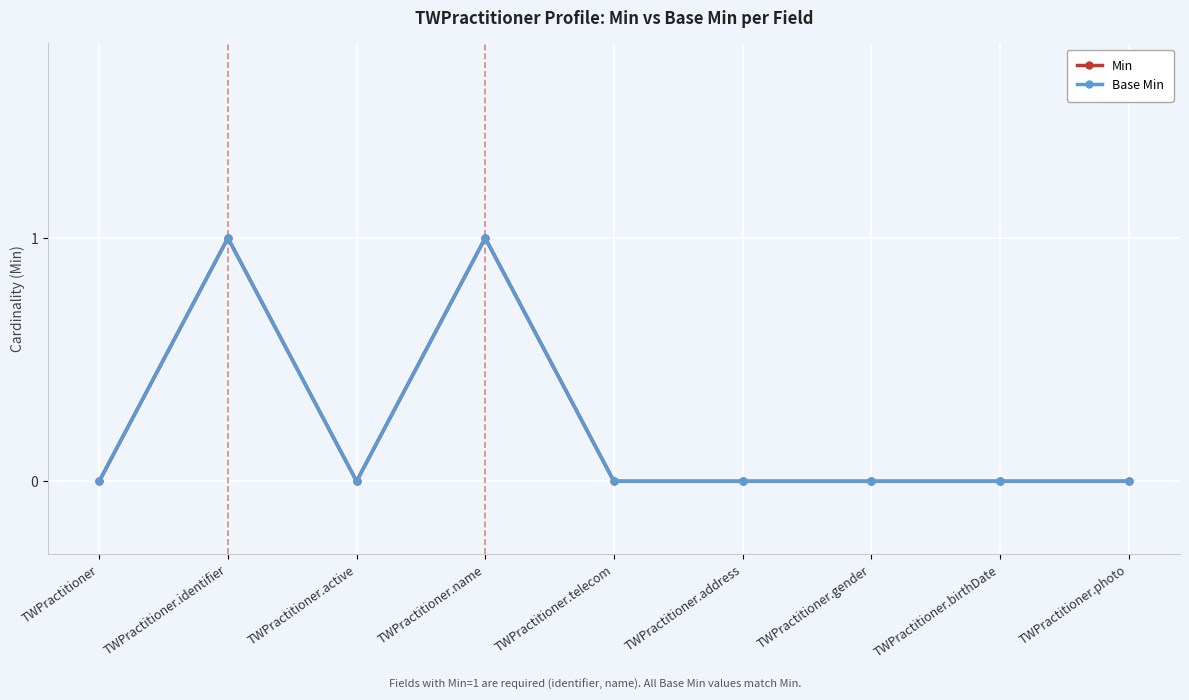

Which series has the largest range (max minus min)?

Min